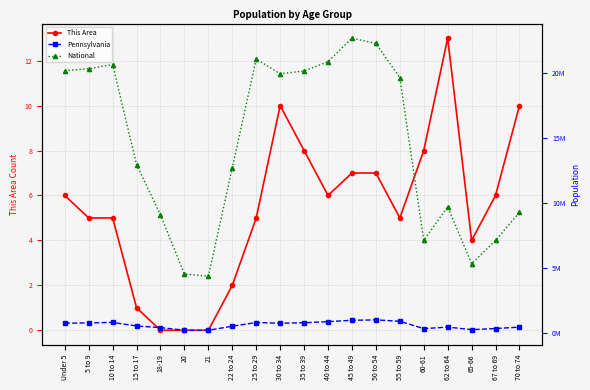

What is the sum of all National values?

290190983